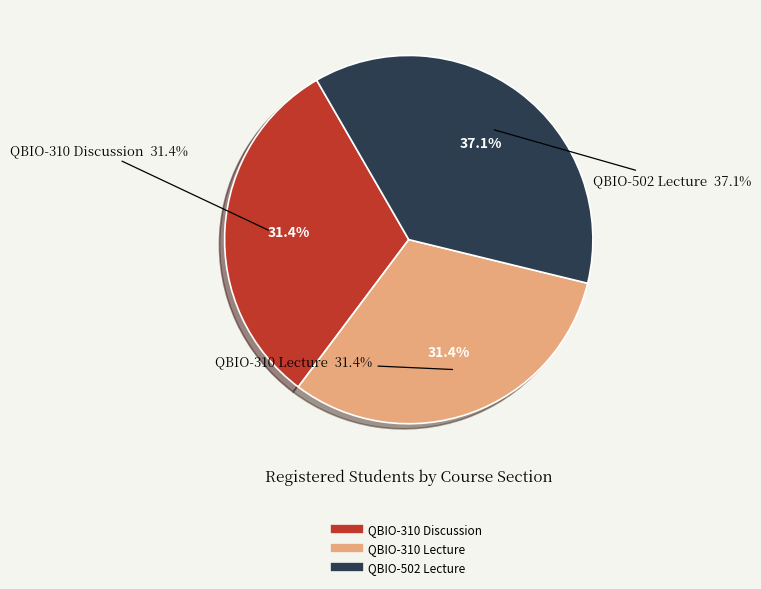

What is the change in value from QBIO-310 Discussion to QBIO-502 Lecture?

+2